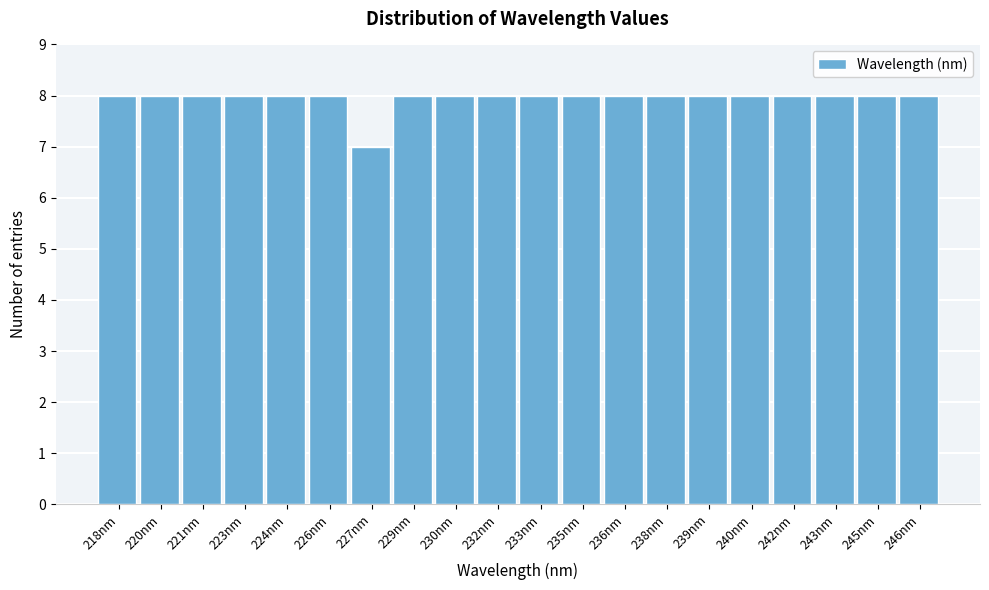

Reading left to right, what are all the values shown in this chart?

8	8	8	8	8	8	7	8	8	8	8	8	8	8	8	8	8	8	8	8